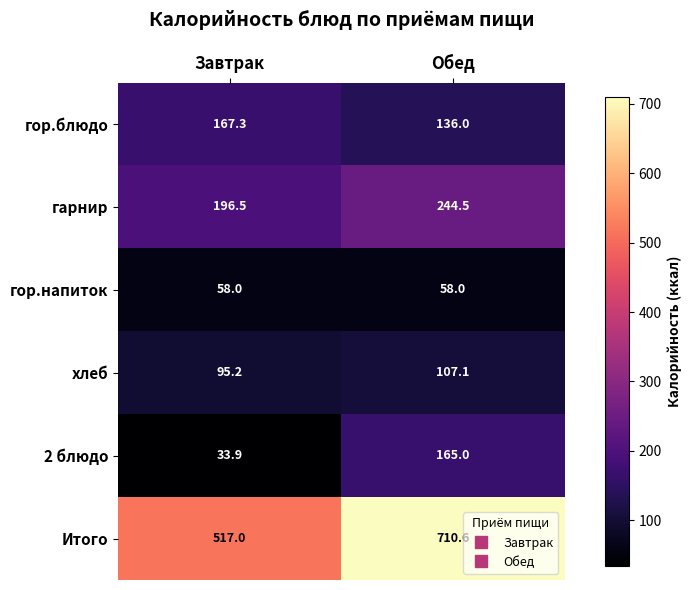

List the series in order of their peak value, highest first.

Итого, гарнир, гор.блюдо, 2 блюдо, хлеб, гор.напиток